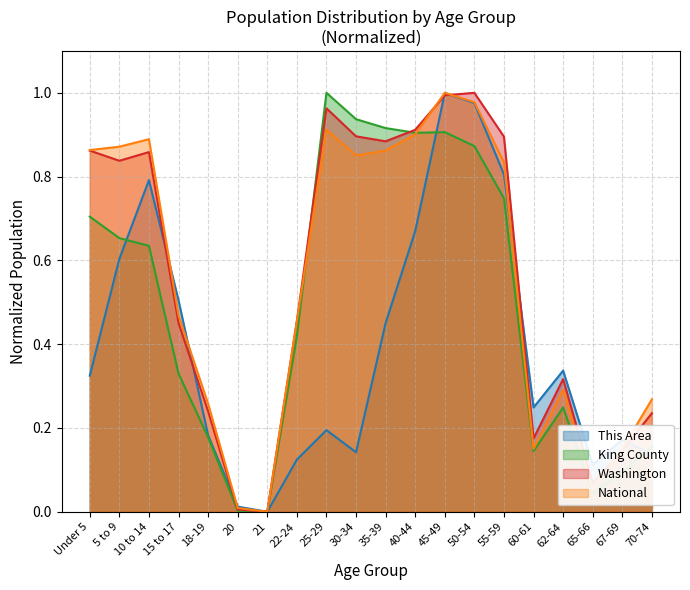

At which category does the chart reach its minimum across all series?

21